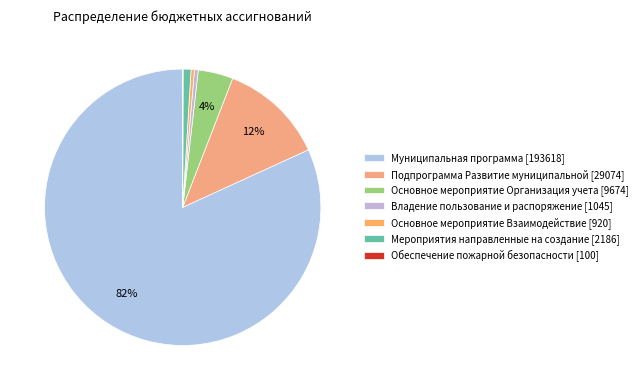

Count the number of slices in the pie.

7